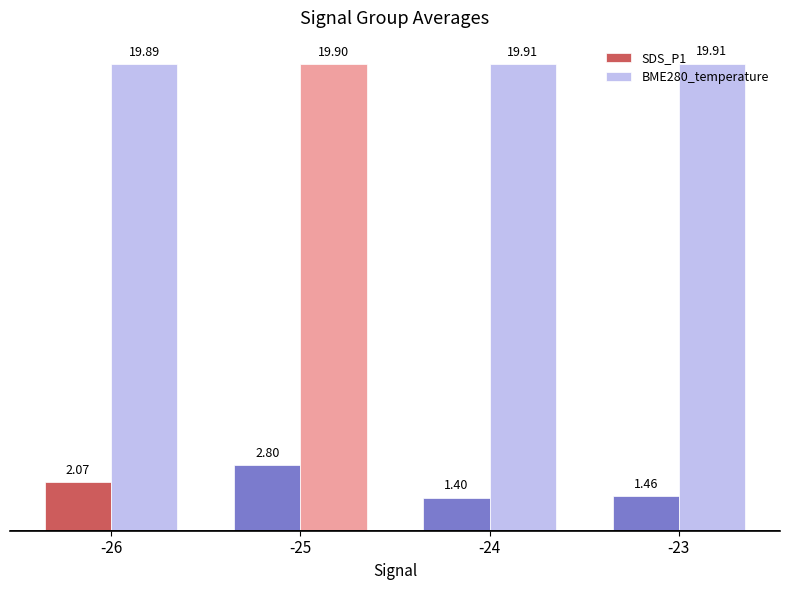

What is the average value of the SDS_P1 series?

1.9